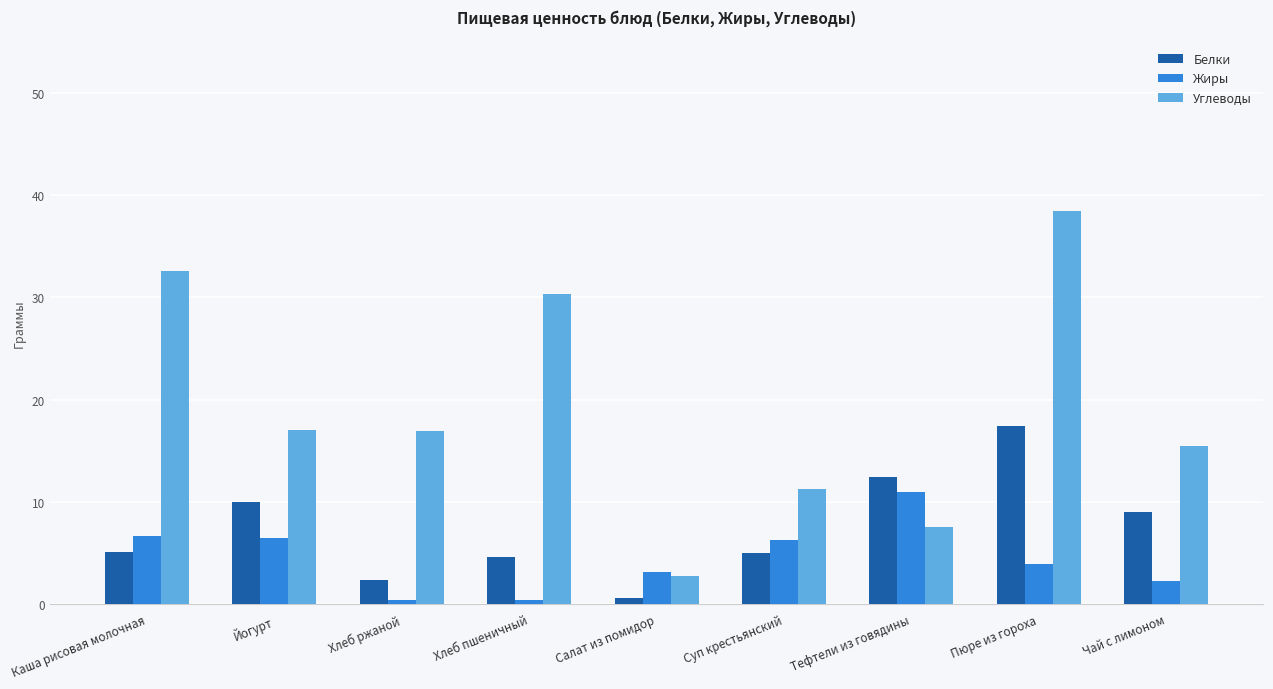

How many values in the Углеводы series exceed 16?

5